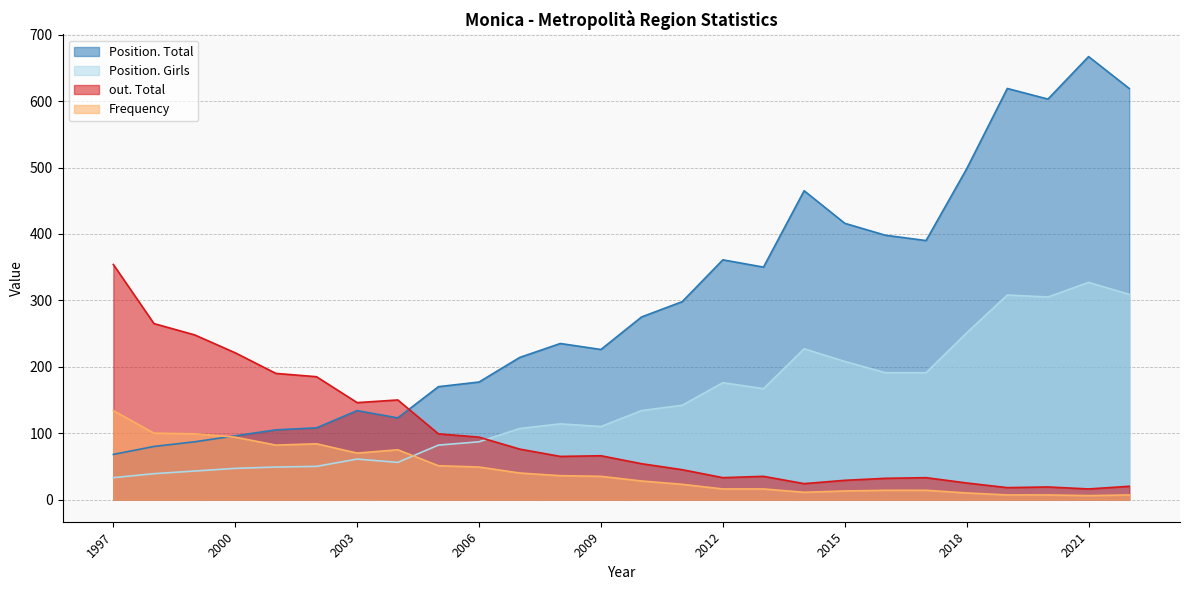

True or false: Position. Girls has a value of 38 at 2003.

False